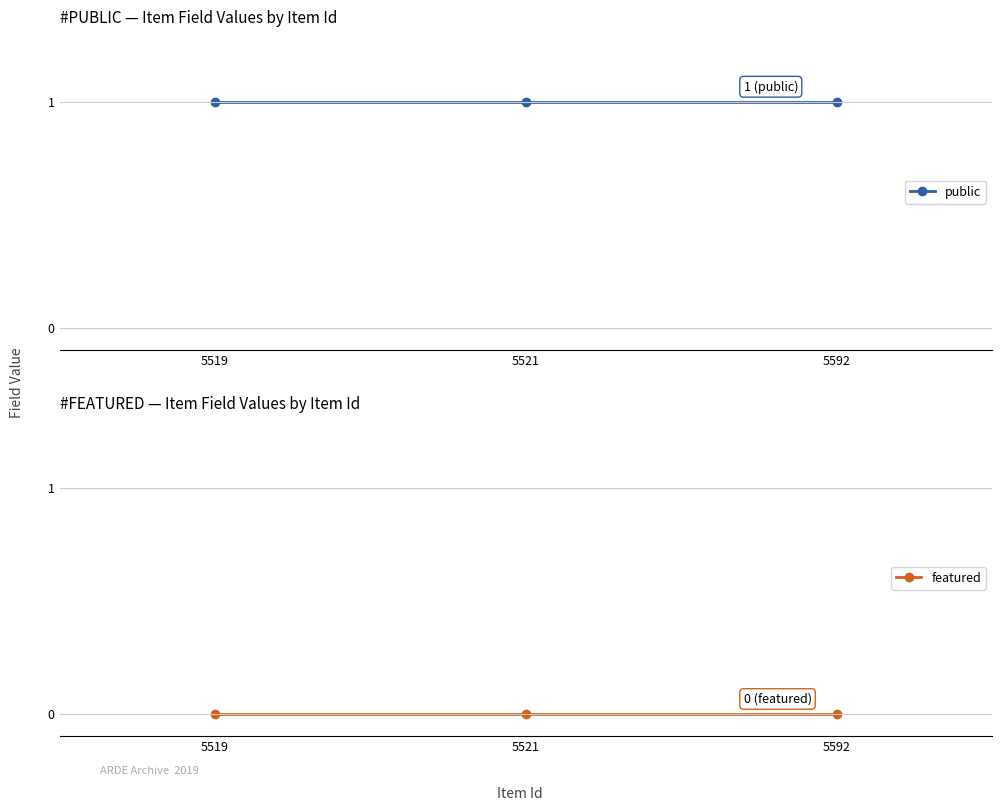

How many distinct data groups are displayed?

2